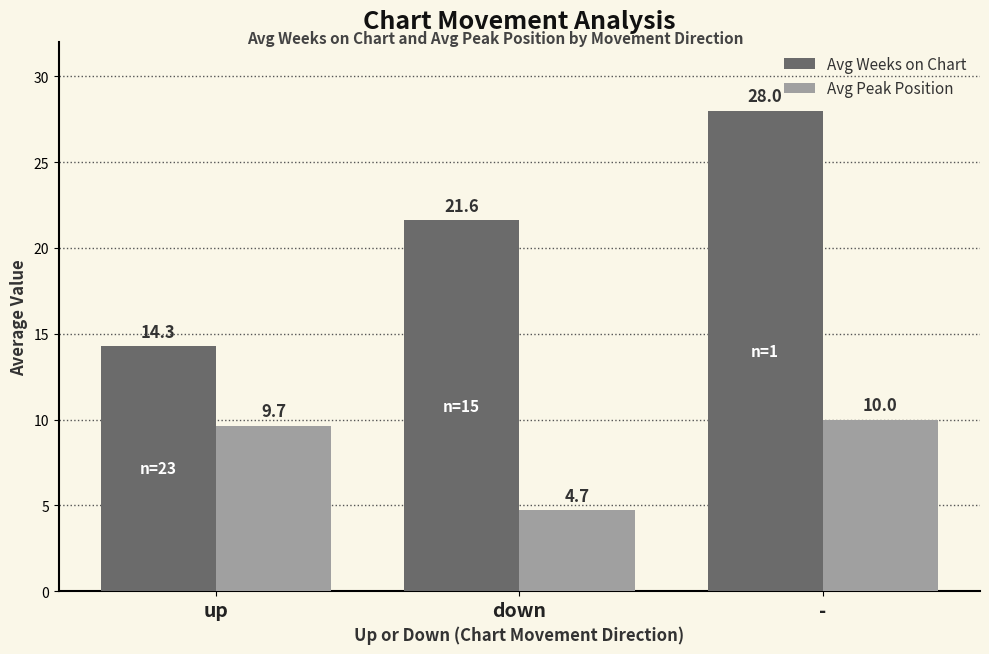

Rank the series by their average value, from lowest to highest.

Avg Peak Position, Avg Weeks on Chart